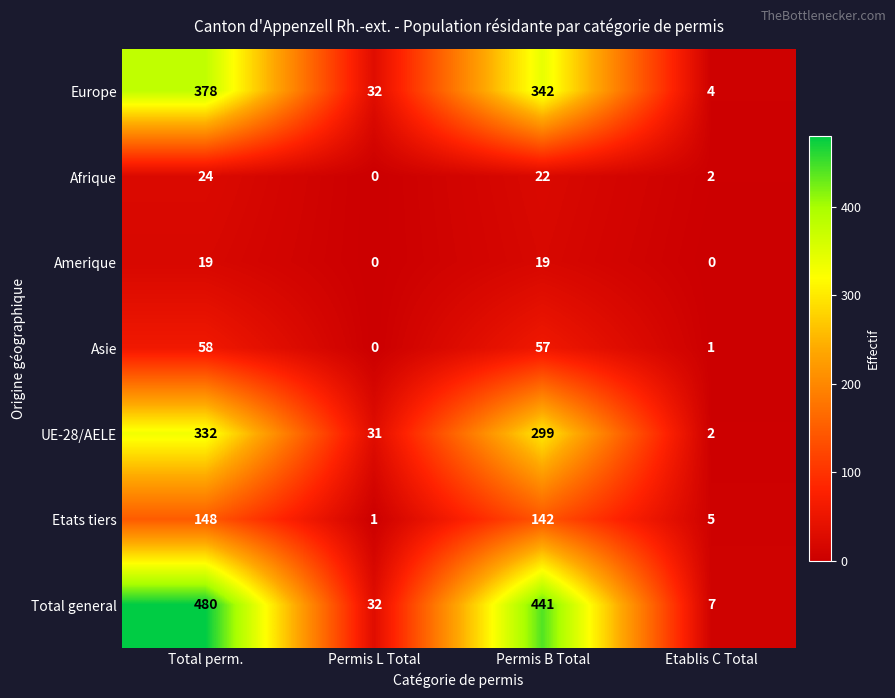

Reading right to left, transcribe all the data shown in this chart.

Europe: 4	342	32	378
Afrique: 2	22	0	24
Amerique: 0	19	0	19
Asie: 1	57	0	58
UE-28/AELE: 2	299	31	332
Etats tiers: 5	142	1	148
Total general: 7	441	32	480